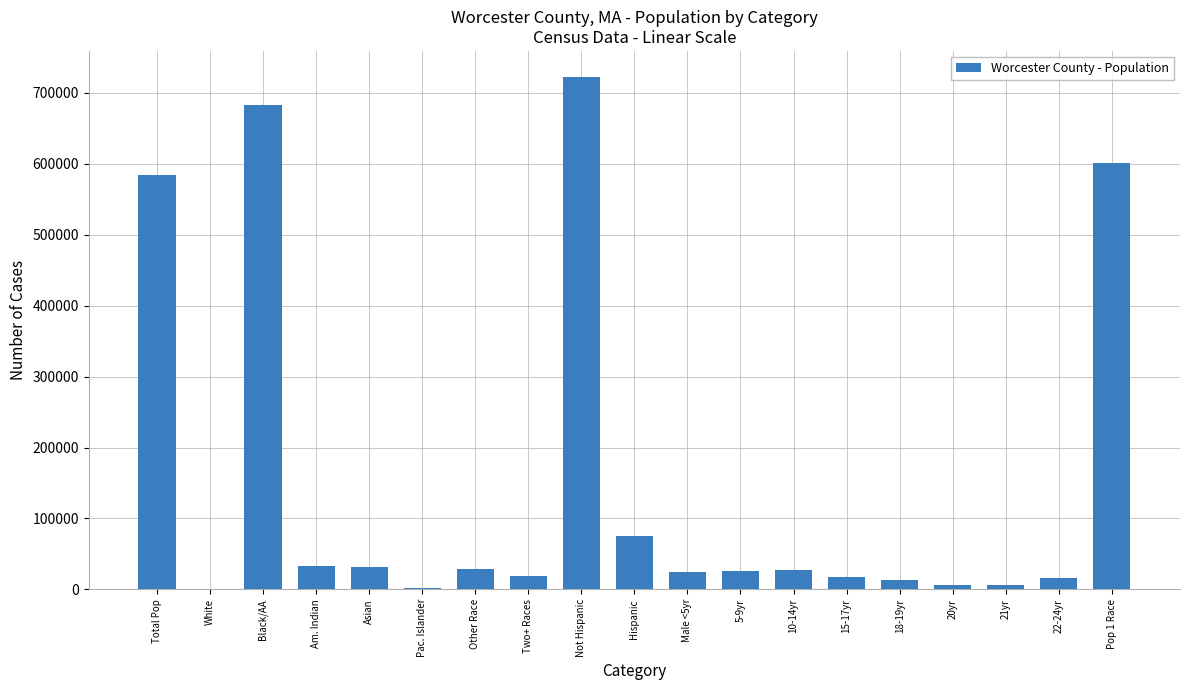

At which label is the value closest to 361886?

Total Pop